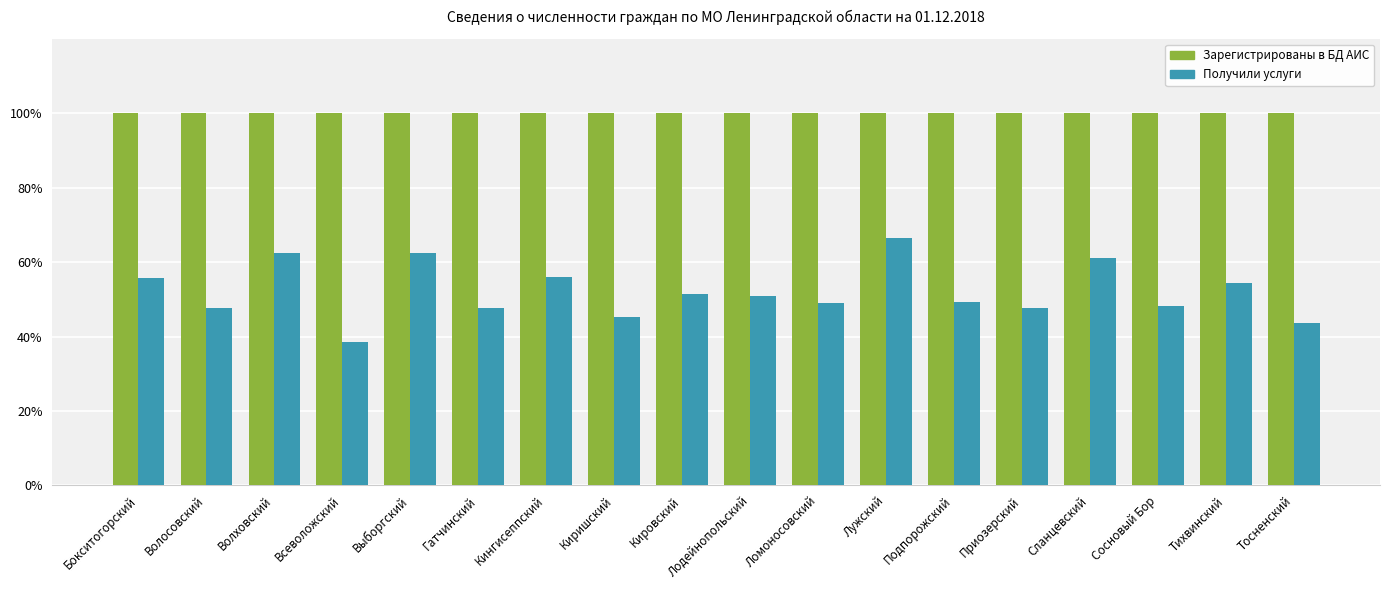

What is the spread (max minus min) of values at Приозерский?

52.2